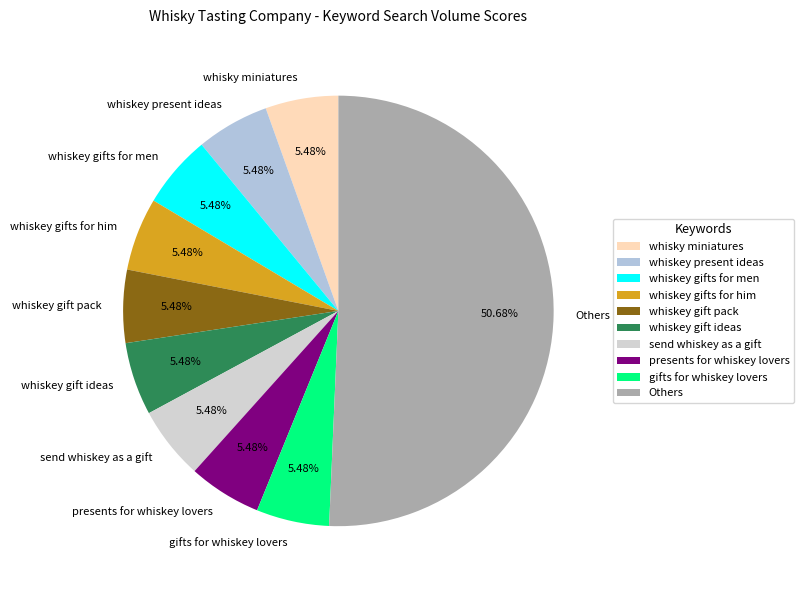

Which slice represents more than half of the pie?

Others